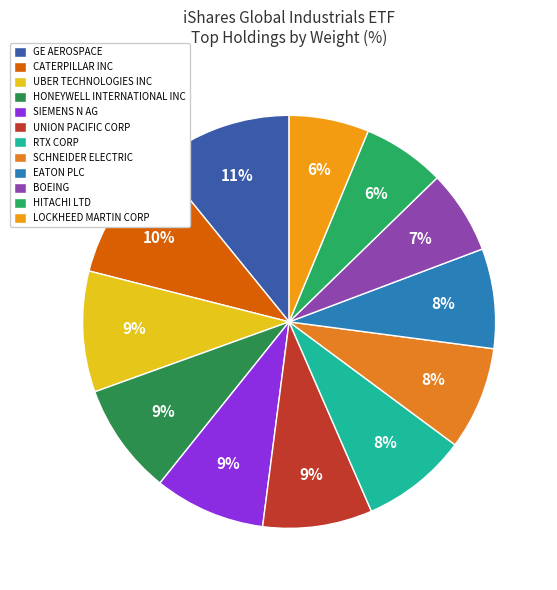

Combined, do SIEMENS N AG and EATON PLC account for over 50%?

No